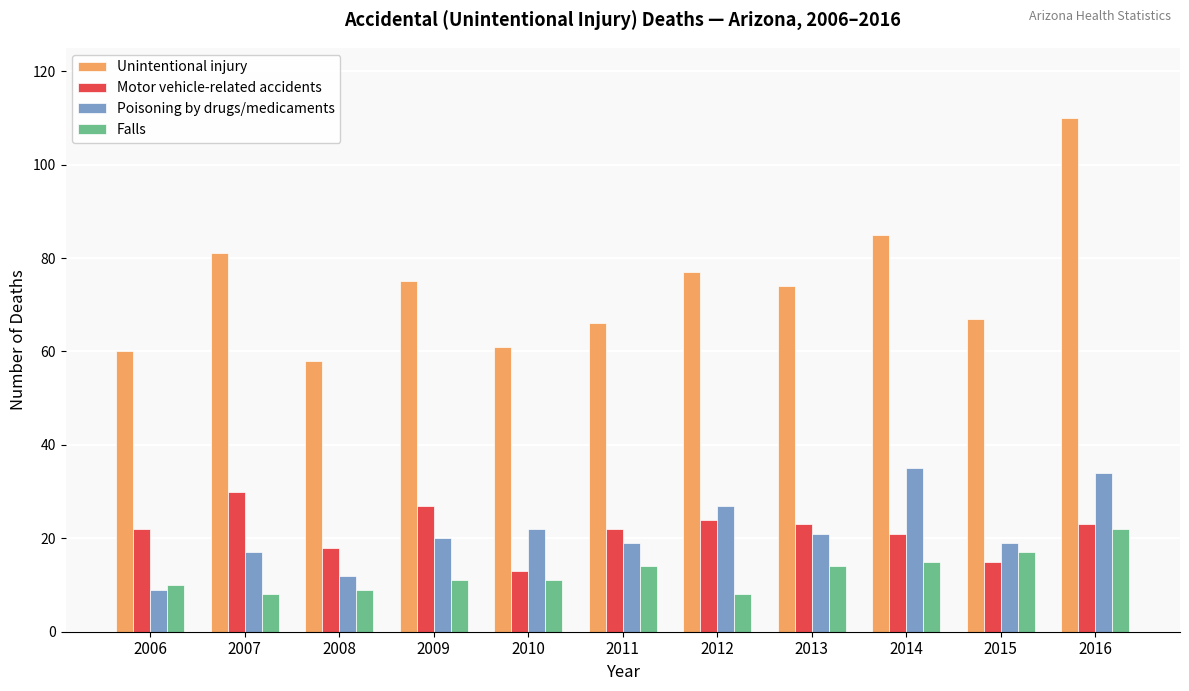

Count the number of categories in the chart.

11